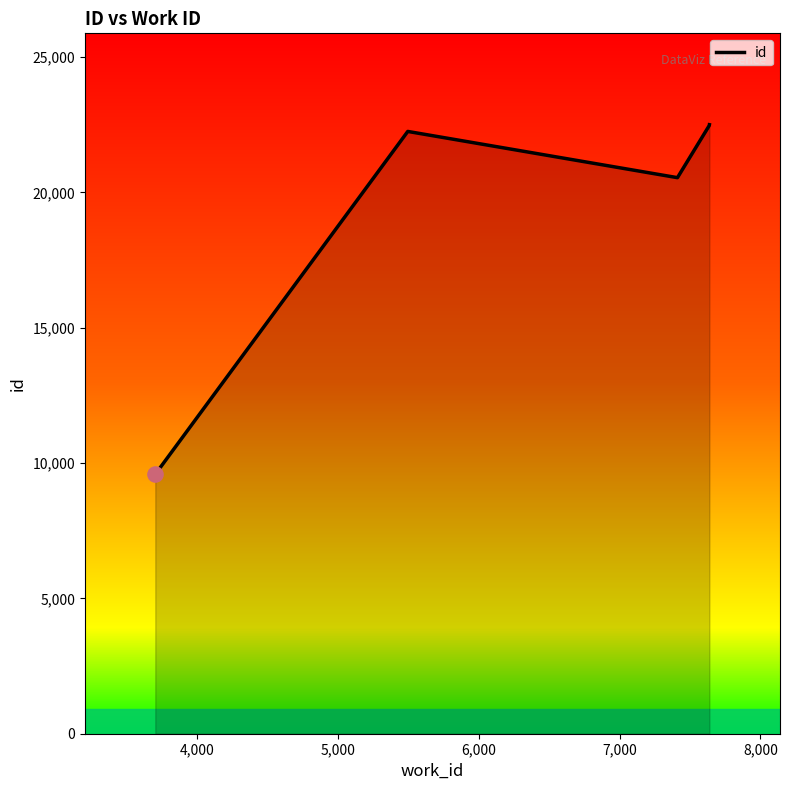

True or false: the data has more than 0 interior local peaks.

True